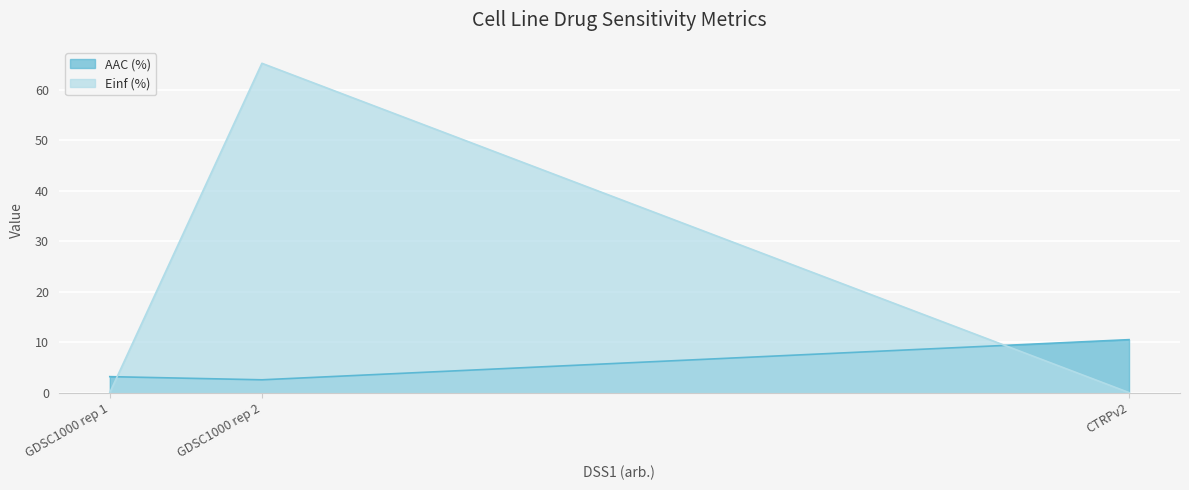

What are all the series names shown in the legend?

AAC (%), Einf (%)